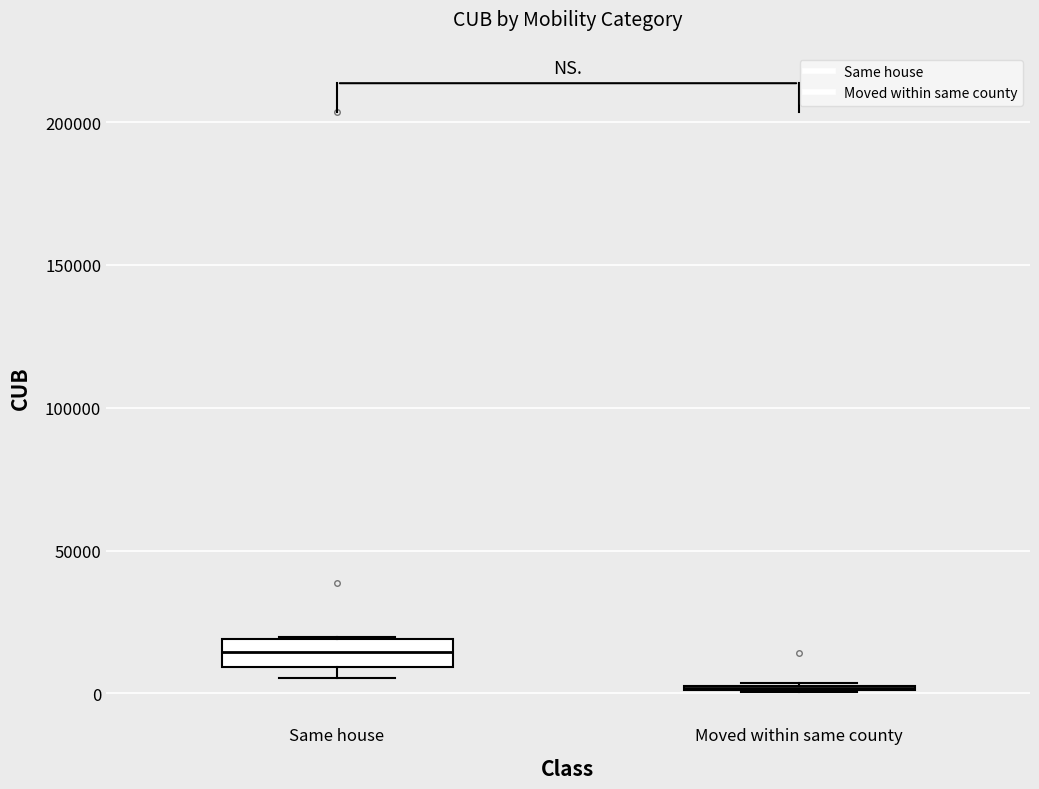

Reading left to right, read every box against the y-axis: the position of its median line, the range the box covers, and the ends of its whiskers. The values are not printed on the chart, so give them approximately, as read against the axis.

Same house: median 15000, box 10000 to 20000, whiskers 5000 to 20000
Moved within same county: box collapsed to a line at 0, whiskers 0 to 5000